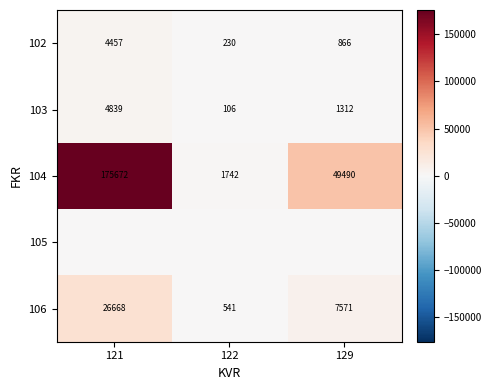

What is the approximate value of 103 at 122, to the nearest 10?

110